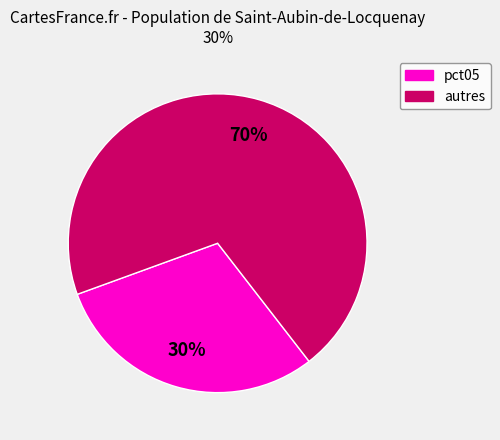

To the nearest percent, what is the average slice percentage?

50%